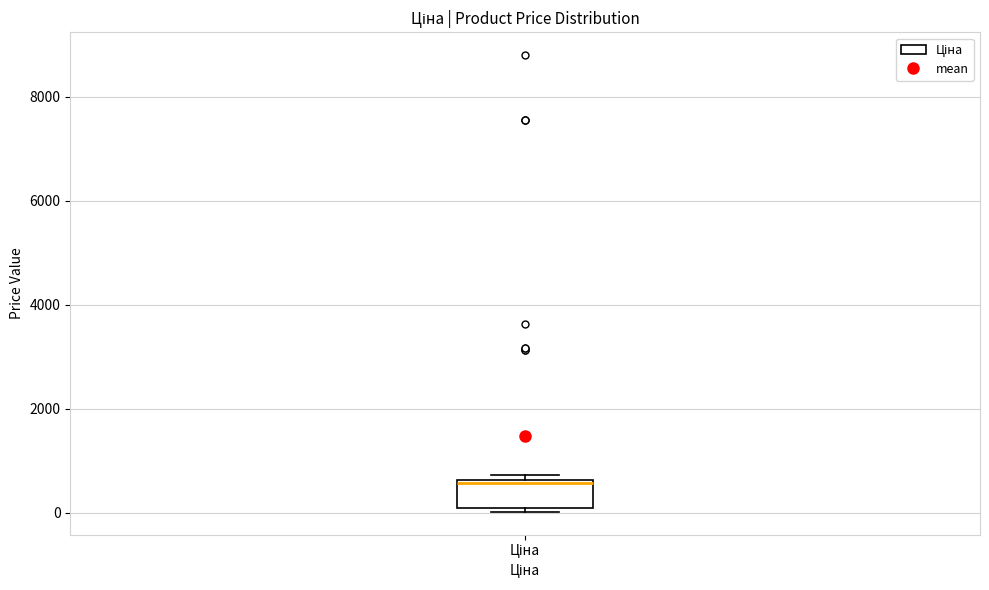

Read this box plot against the y-axis: the position of the median line, the range covered by the box, and the ends of both whiskers. The values are not printed on the chart, so give them approximately, as read against the axis.

median 600, box 0 to 600, whiskers 0 (just below the box's lower edge) to 800